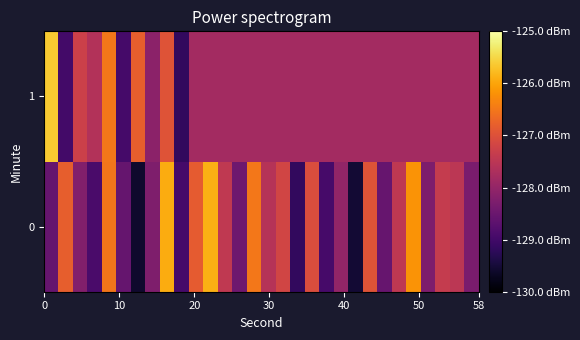

How many series are shown in this chart?

2